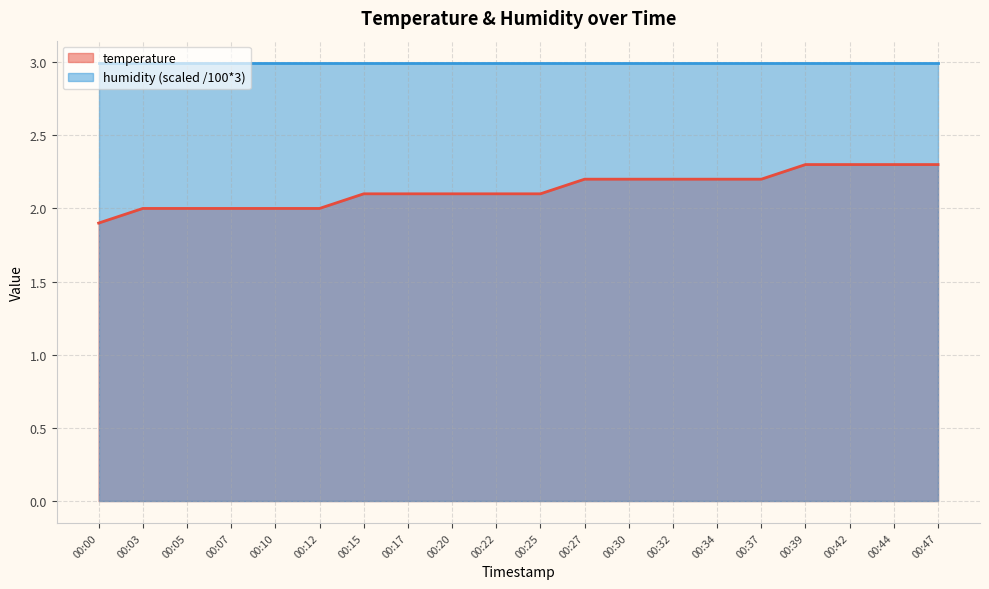

Which has a higher value, 00:22 or 00:17?

00:22